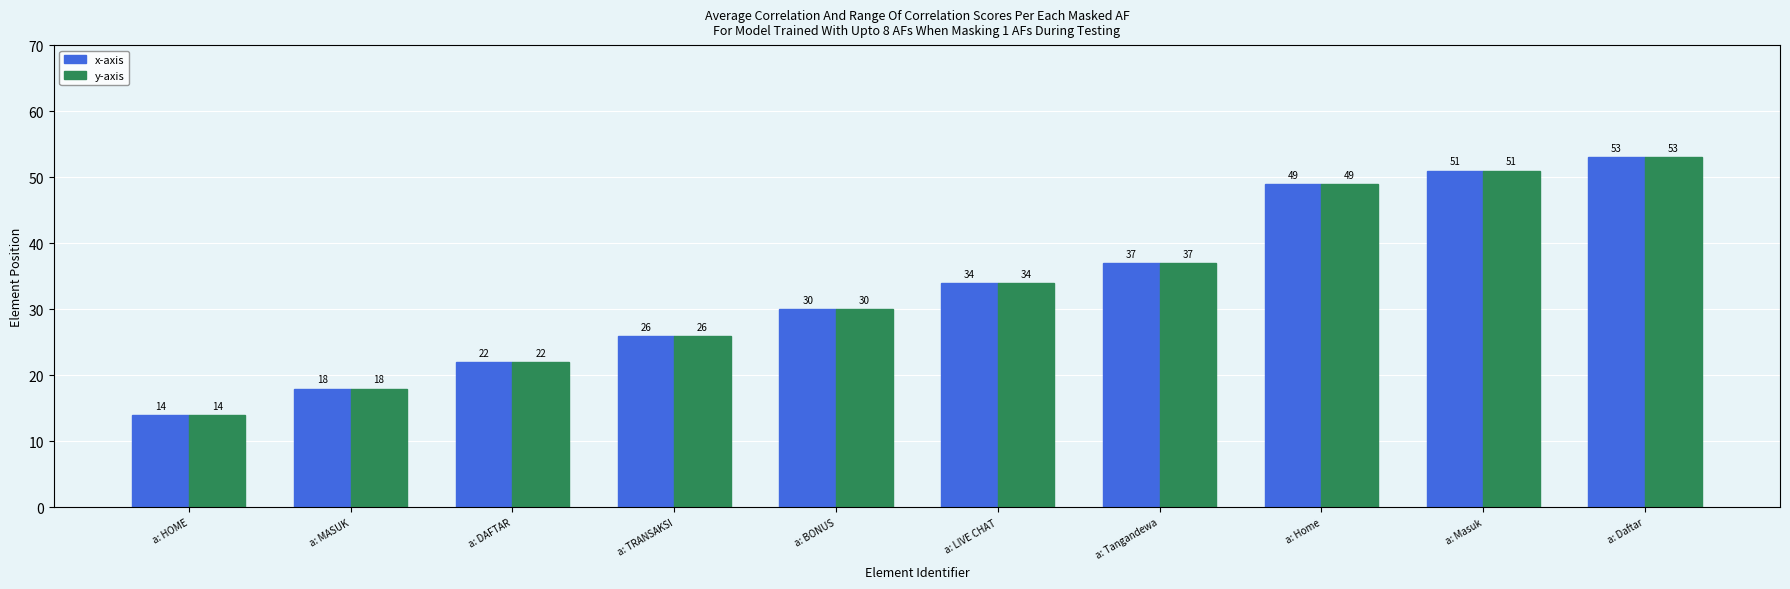

Is the value of x-axis at a: BONUS greater than the value of y-axis at a: HOME?

Yes